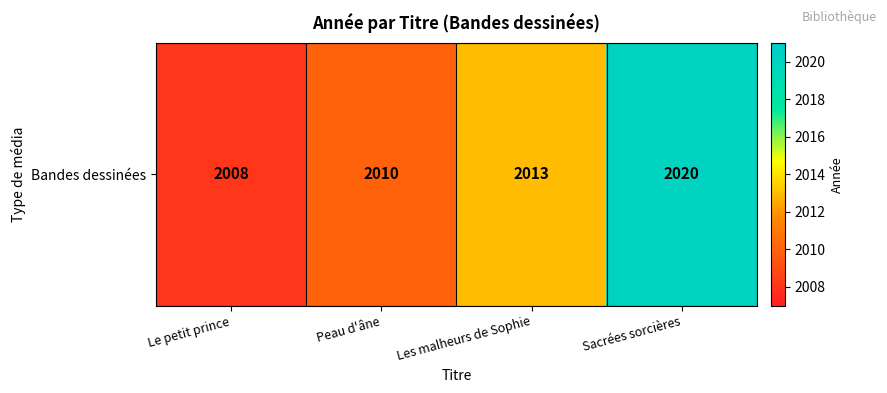

What is the sum of all values?

8051